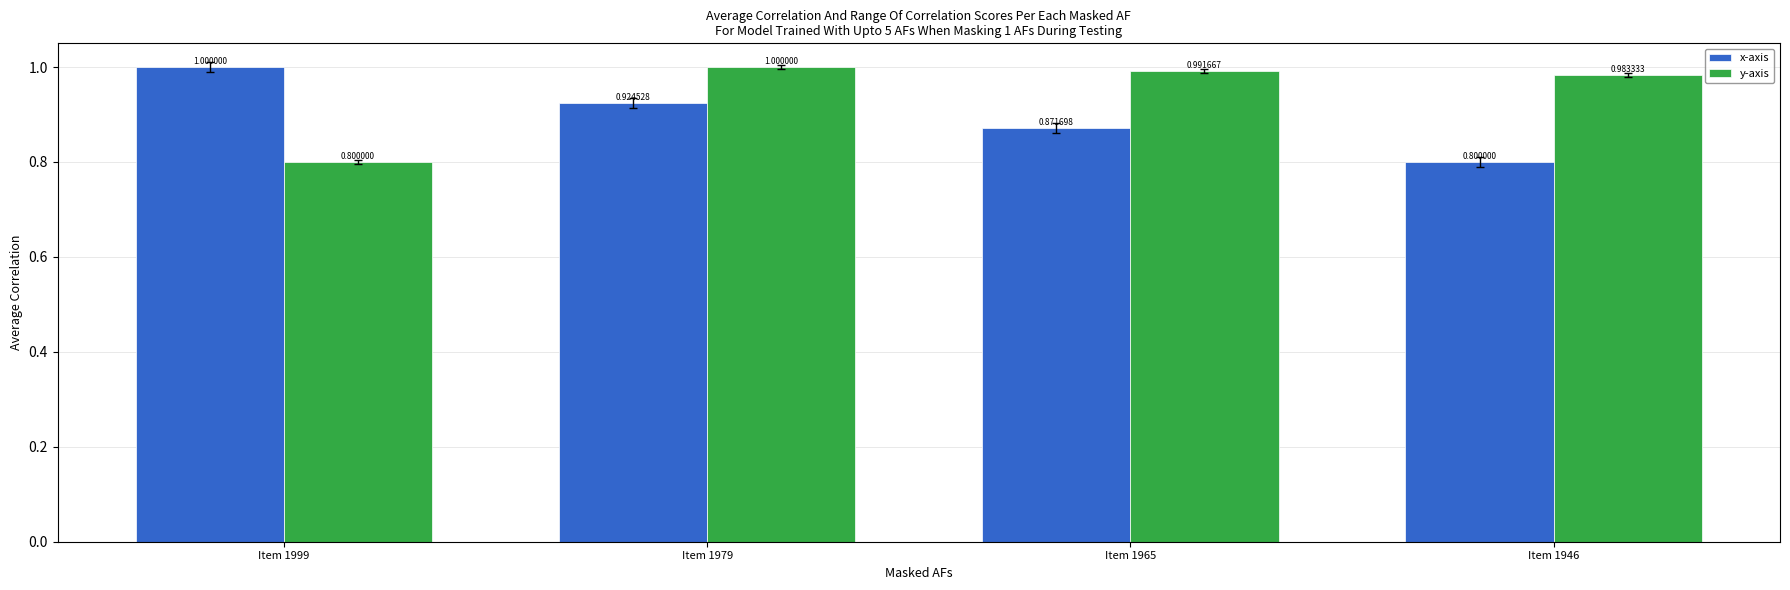

At which category is the sum across all series the highest?

Item 1979